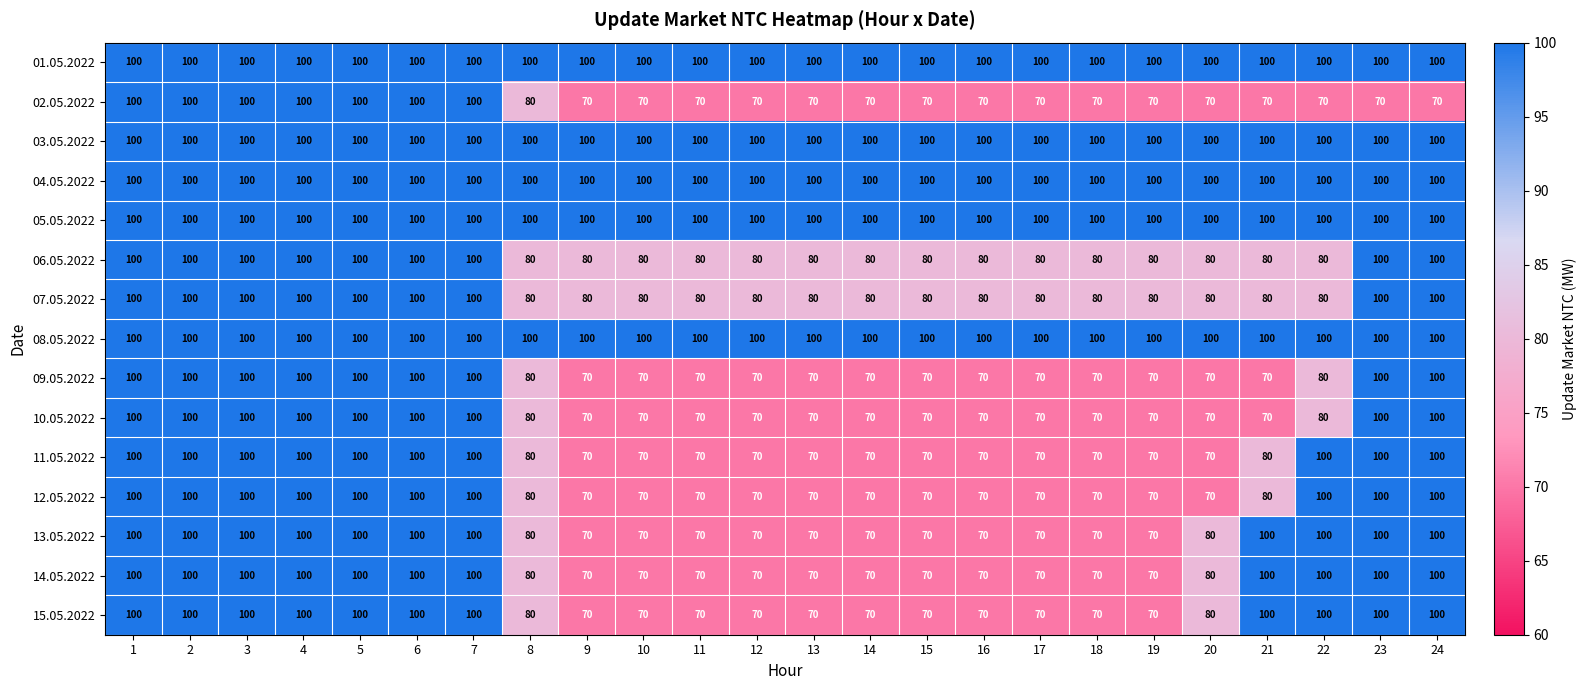

What is the smallest value displayed?

70